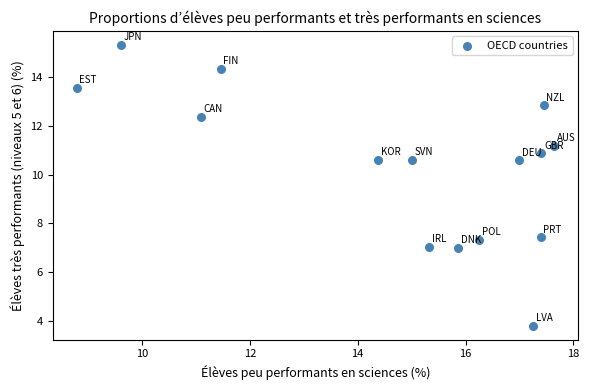

What is the range of Y values (max minus min)?

11.5